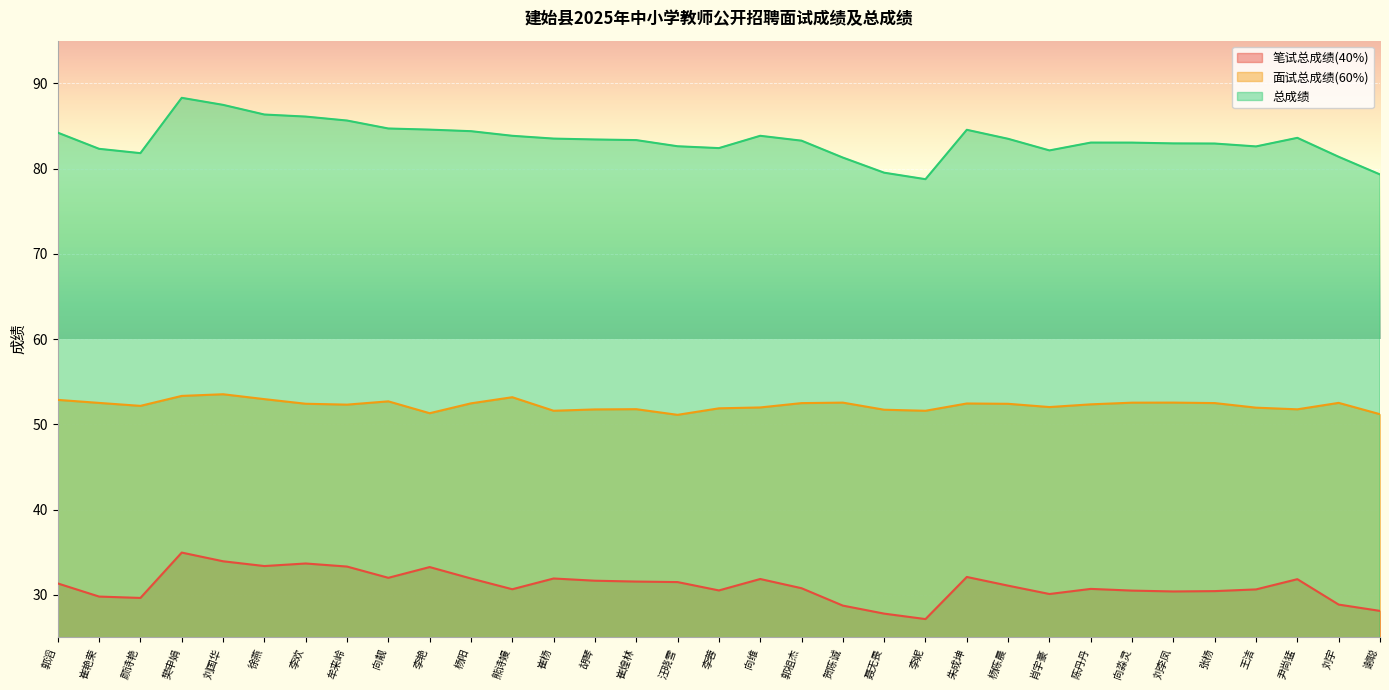

Which category has the highest value in the 总成绩 series?

樊申娟